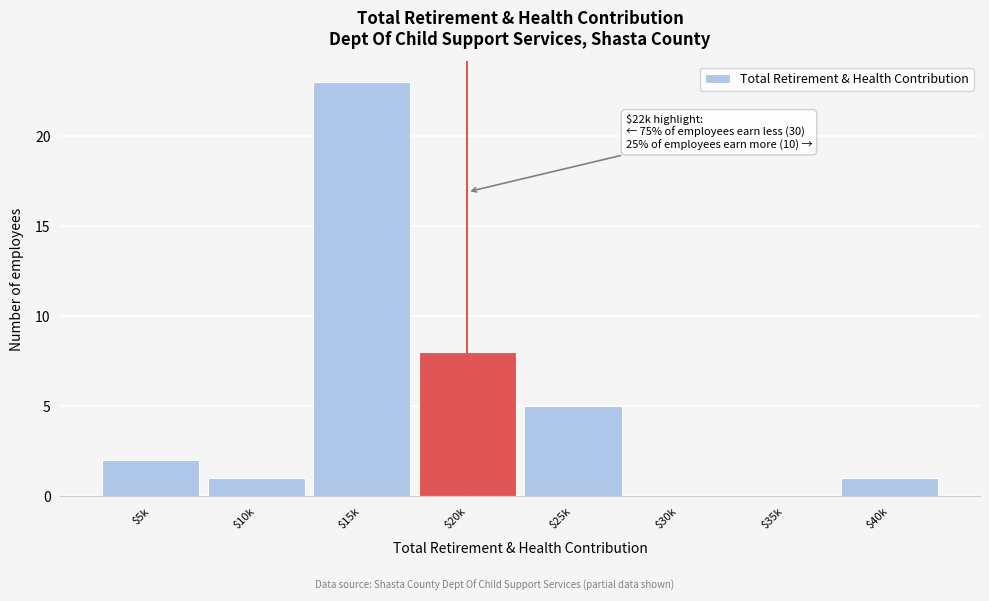

True or false: the data shows 2 at $5k.

True